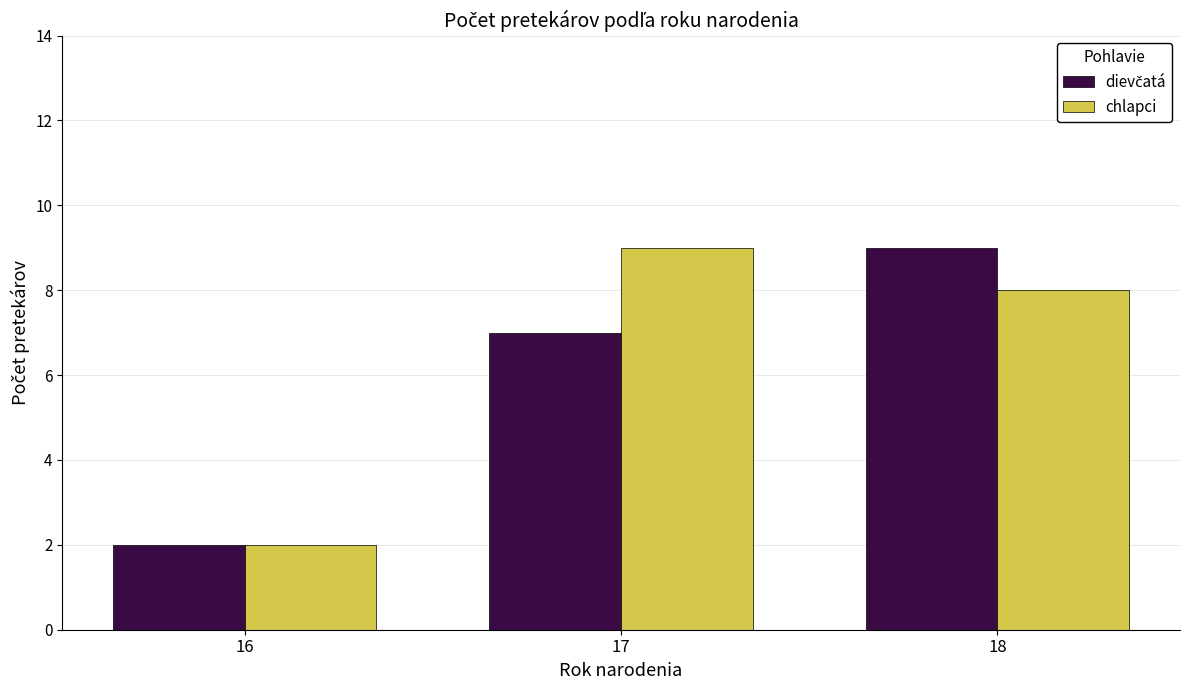

Does the chart contain stacked bars?

No